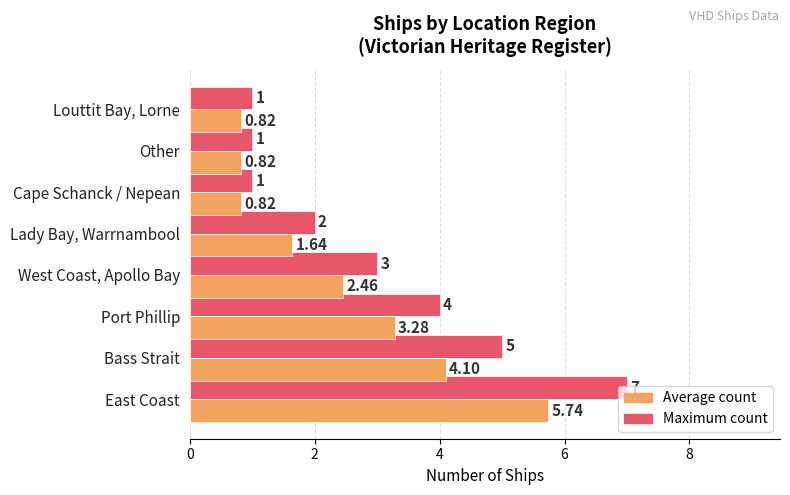

What is the lowest value of the Maximum count series?

1.0